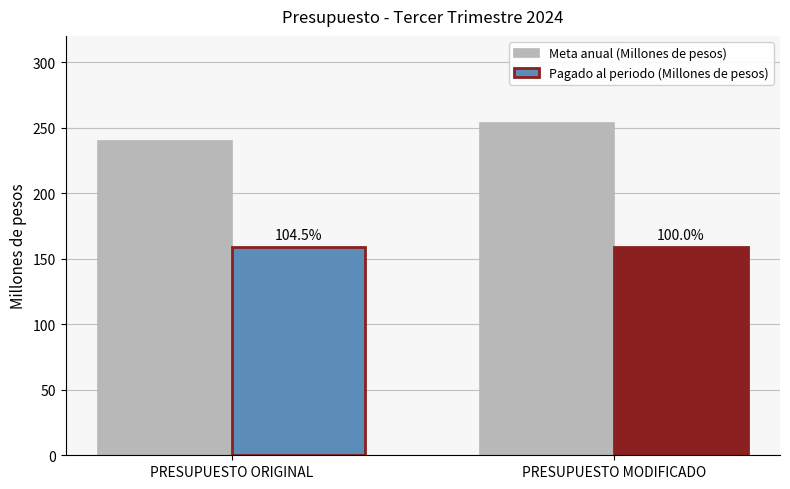

What are all the series names shown in the legend?

Meta anual (Millones de pesos), Pagado al periodo (Millones de pesos)